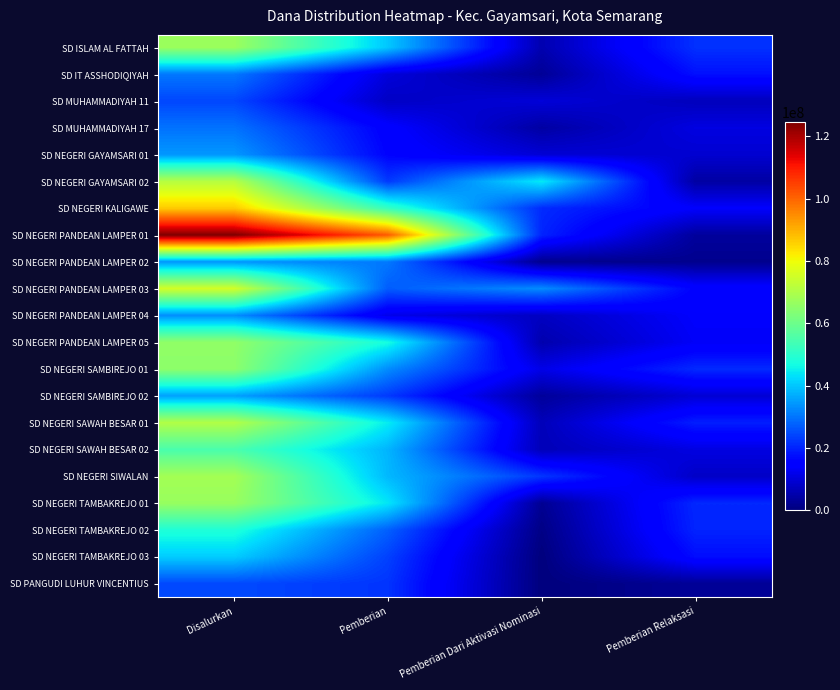

What is the total value across all series at Disalurkan?

1150425000